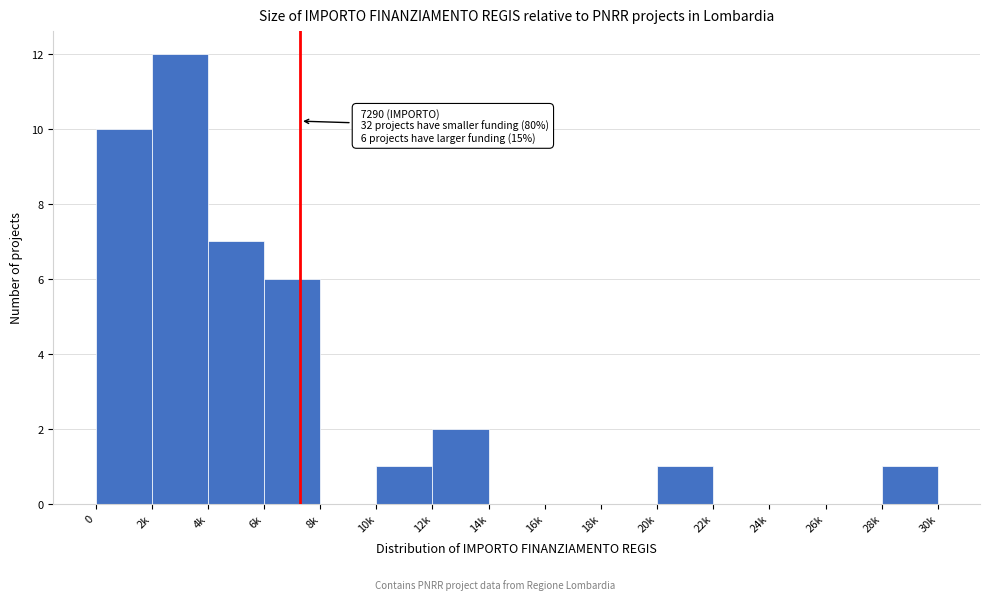

Reading left to right, list all the values displayed in this chart.

0=10	2k=12	4k=7	6k=6	8k=0	10k=1	12k=2	14k=0	16k=0	18k=0	20k=1	22k=0	24k=0	26k=0	28k=1